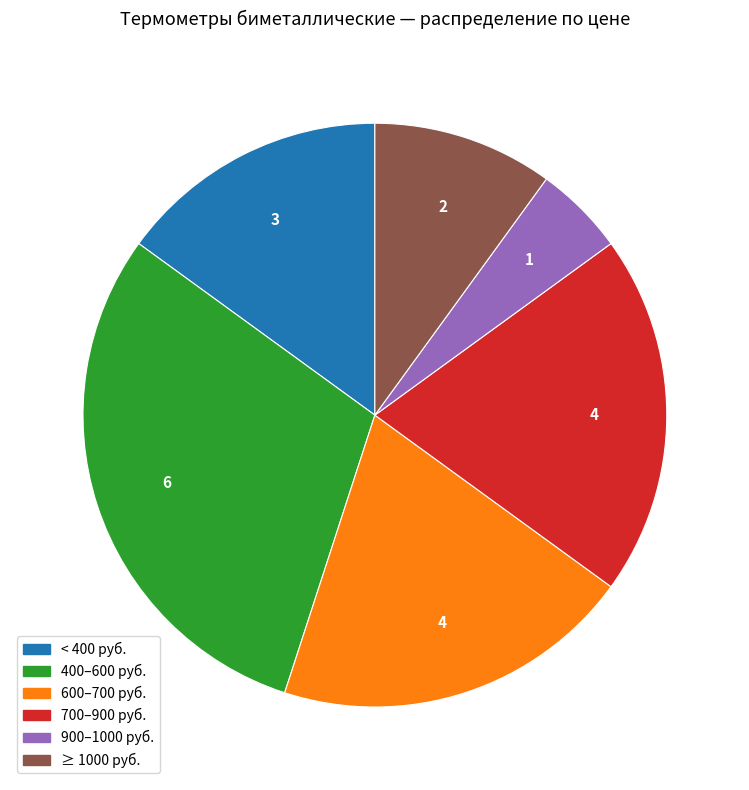

Does any single category account for the majority?

No